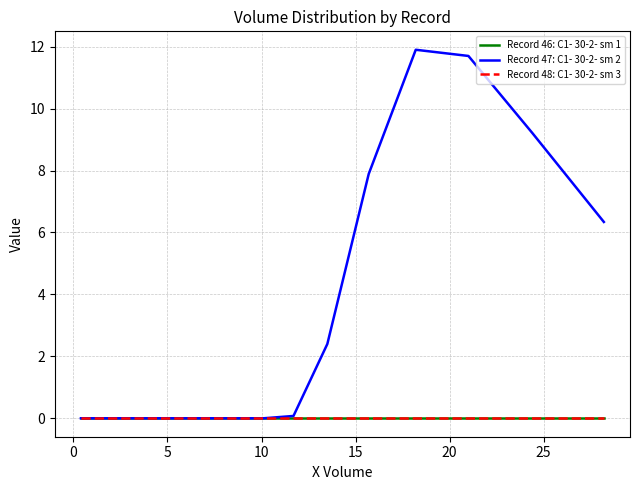

How many lines are shown in the chart?

3